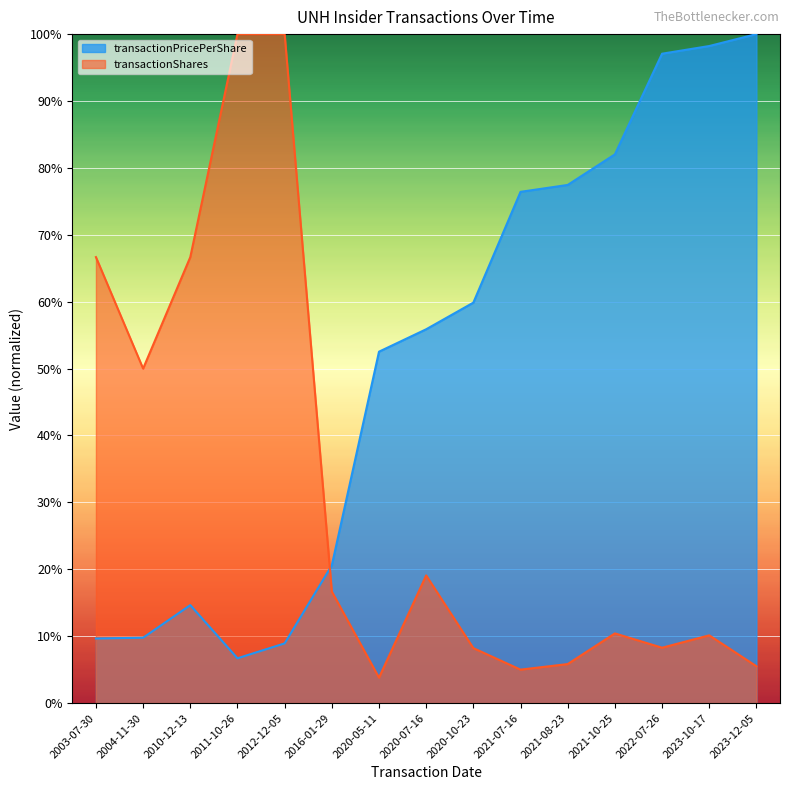

List the labels in order of transactionPricePerShare value, largest first.

2023-12-05, 2023-10-17, 2022-07-26, 2021-10-25, 2021-08-23, 2021-07-16, 2020-10-23, 2020-07-16, 2020-05-11, 2016-01-29, 2010-12-13, 2004-11-30, 2003-07-30, 2012-12-05, 2011-10-26